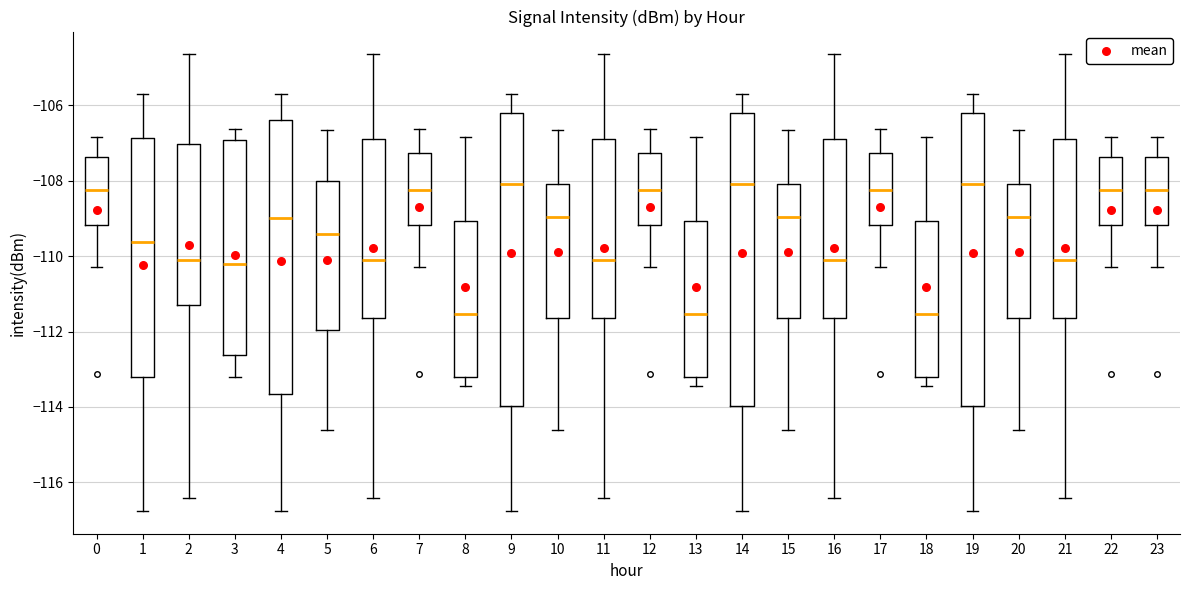

Where is the lower edge of the box at x = 20 on the y-axis? The values are not printed on the chart, so give them approximately, as read against the axis.

-111.6